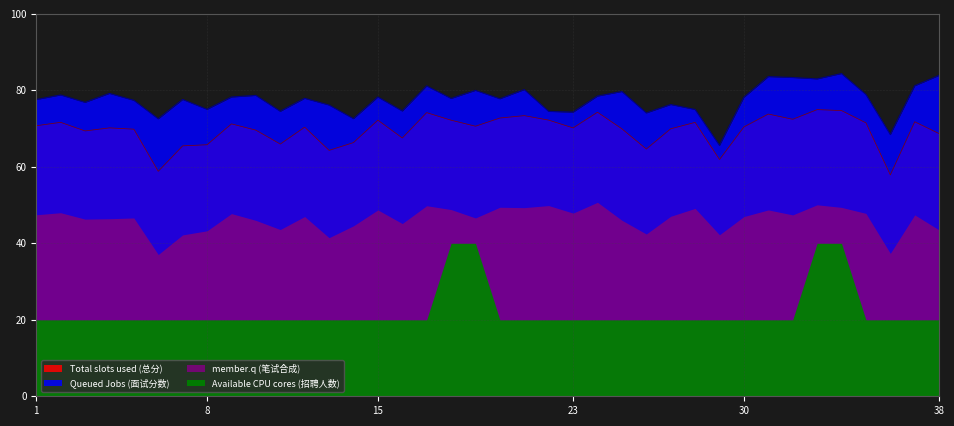

The Queued Jobs (面试分数) series shows 51.1 at 24. True or false?

False